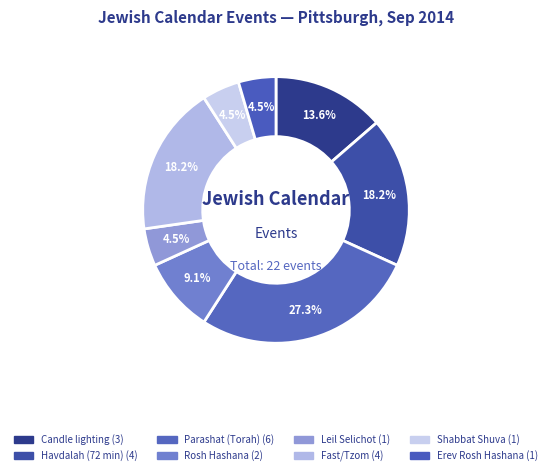

How many segments does this pie chart have?

8